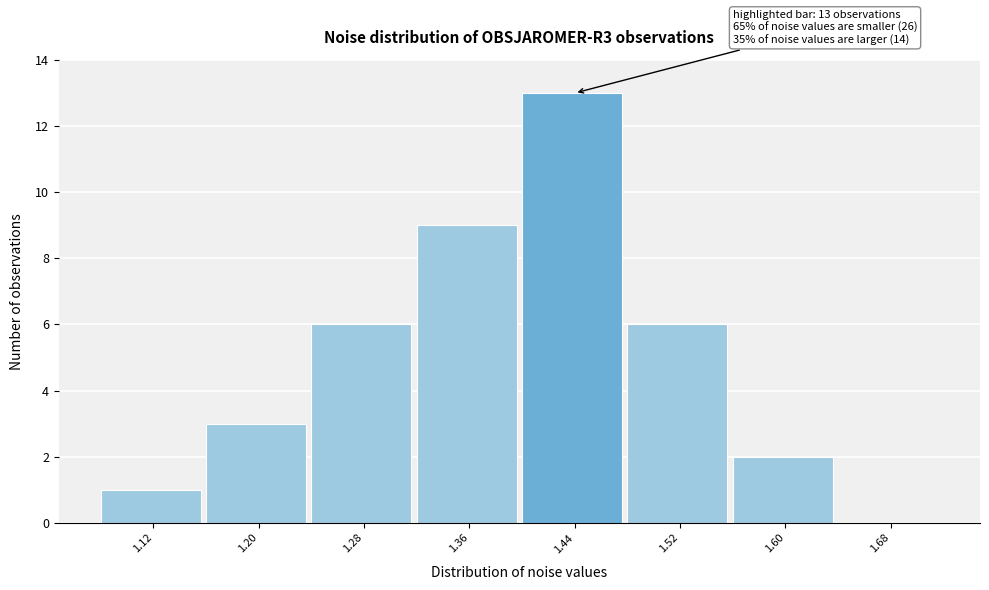

Reading left to right, what are all the values shown in this chart?

1.12=1	1.20=3	1.28=6	1.36=9	1.44=13	1.52=6	1.60=2	1.68=0